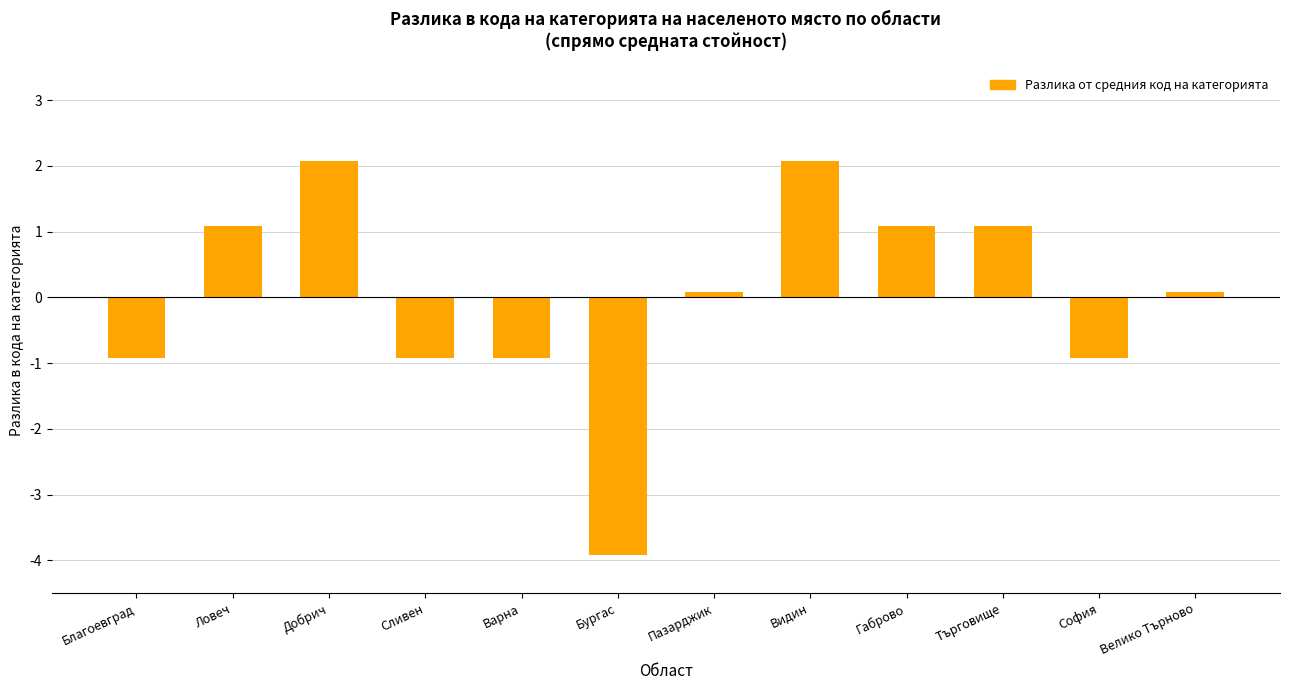

What is the label of the 8th bar from the right?

Варна